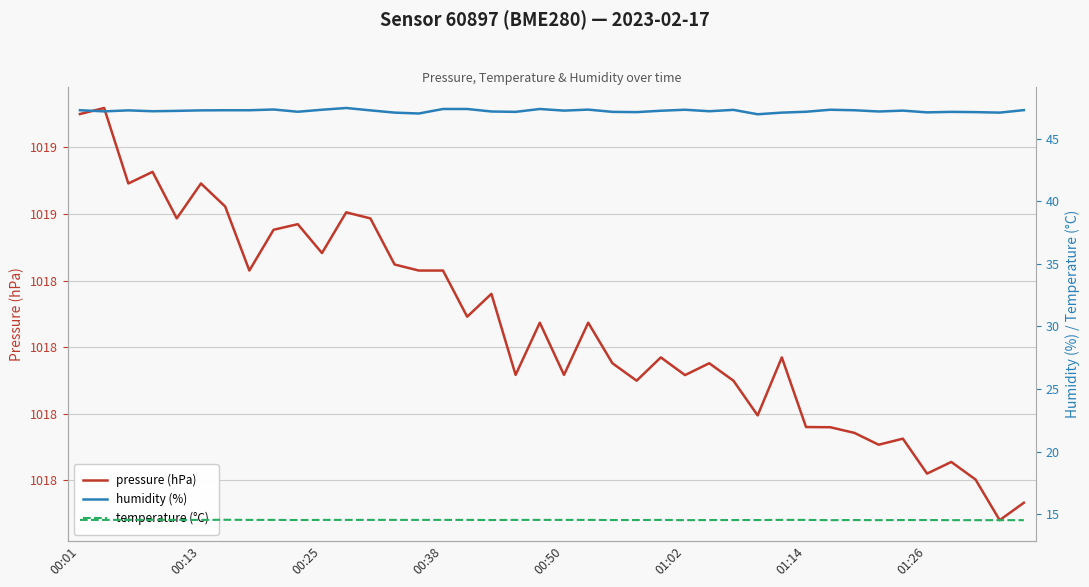

True or false: pressure (hPa) has more than 2 interior local peaks.

True